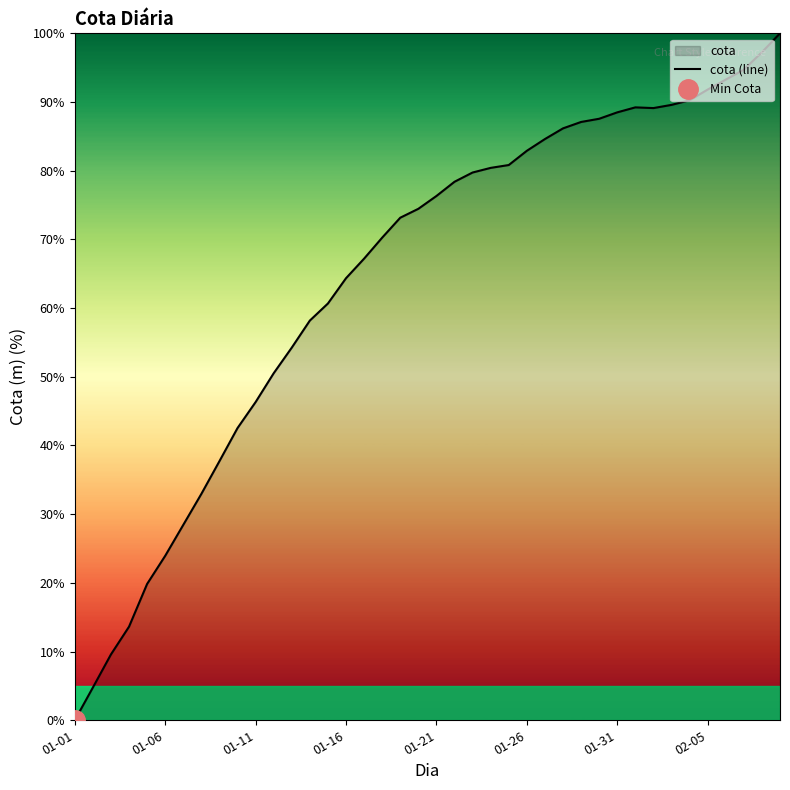

Reading right to left, transcribe all the data shown in this chart.

100.0	97.3	94.7	93.3	91.8	90.3	89.6	89.1	89.2	88.5	87.6	87.1	86.2	84.6	82.9	80.8	80.4	79.7	78.4	76.3	74.5	73.2	70.3	67.2	64.4	60.7	58.2	54.2	50.5	46.3	42.5	37.7	33.0	28.4	23.9	19.8	13.6	9.6	4.8	0.0